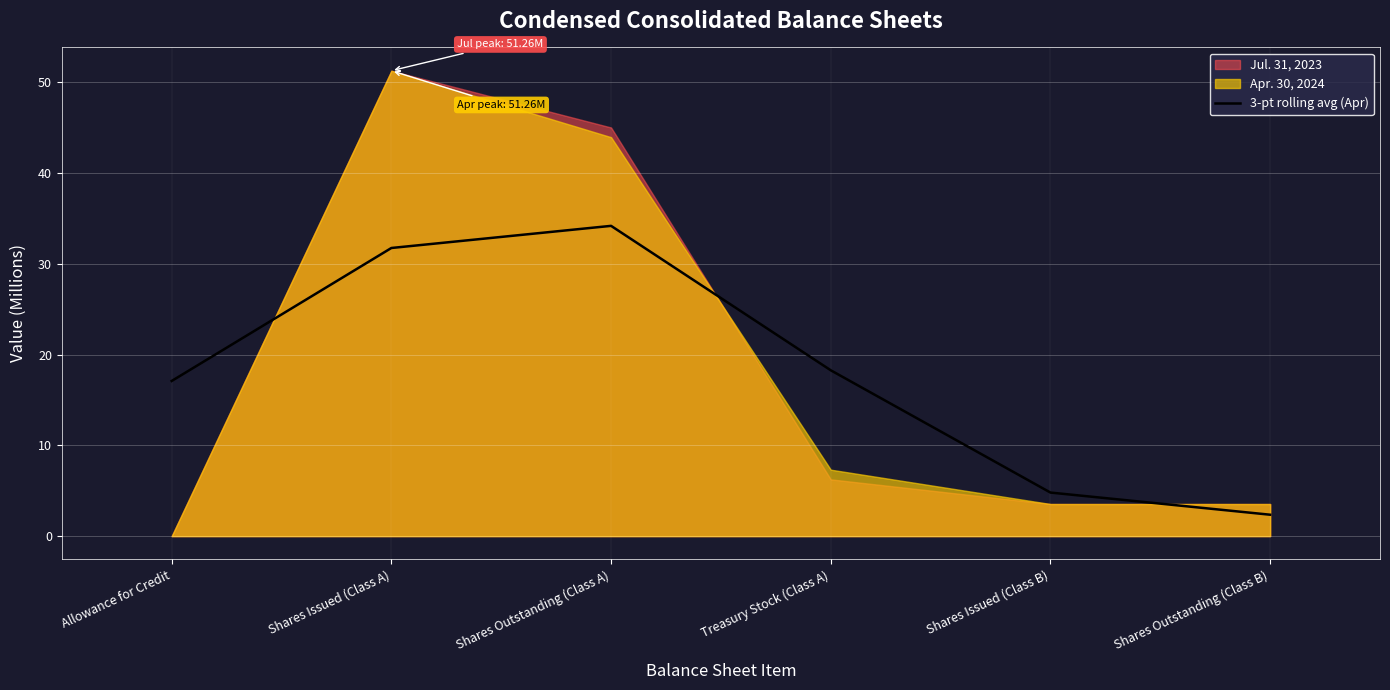

List the labels in order of 3-pt rolling avg (Apr) value, largest first.

Shares Outstanding (Class A), Shares Issued (Class A), Treasury Stock (Class A), Allowance for Credit, Shares Issued (Class B), Shares Outstanding (Class B)